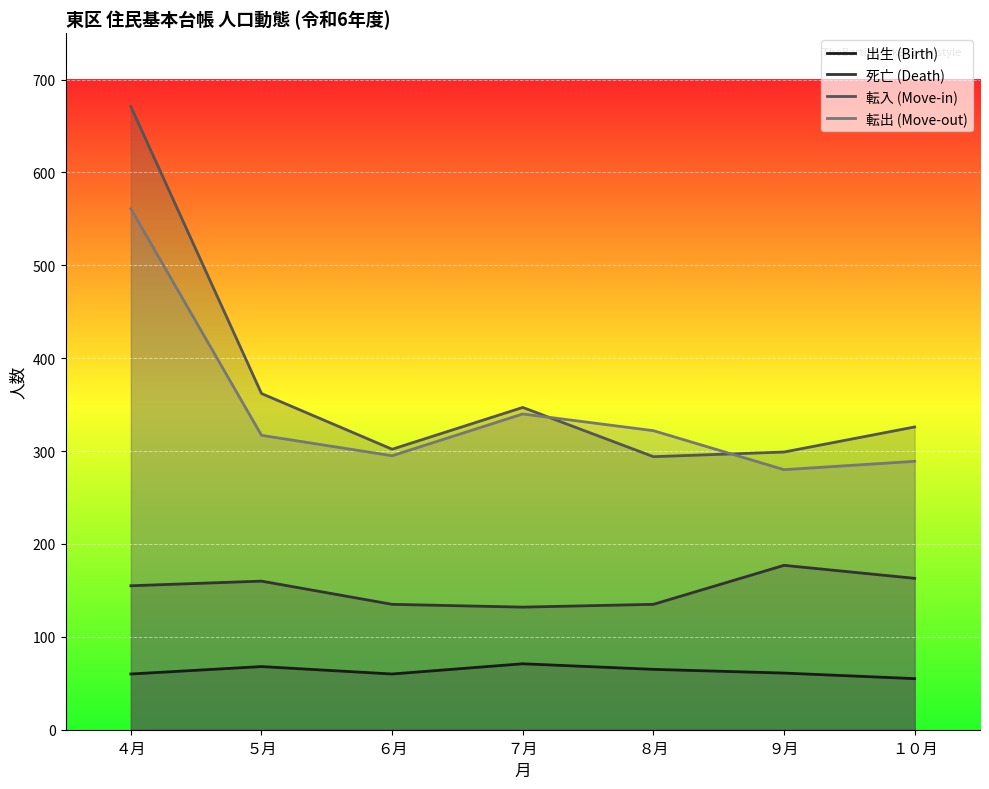

The value of 死亡 (Death) at ９月 is 177. True or false?

True